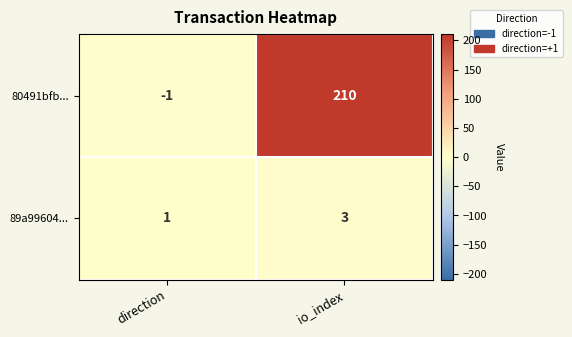

List the series in order of their overall mean, highest first.

80491bfb..., 89a99604...